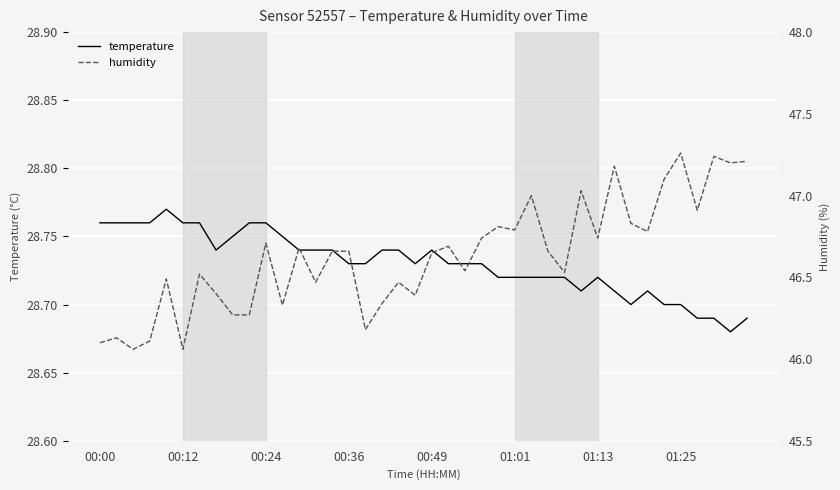

The humidity series shows 31.7 at 39. True or false?

False